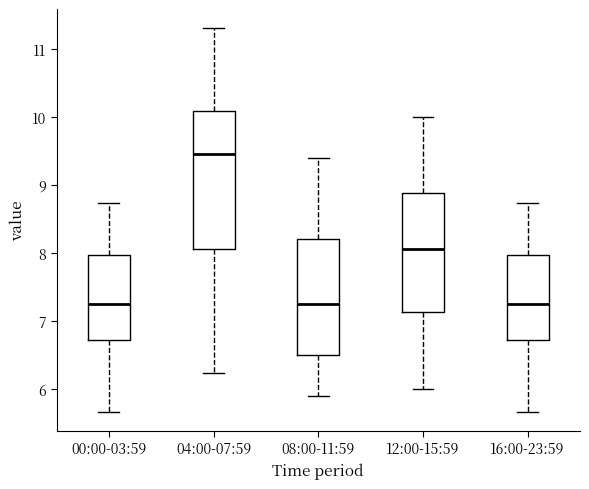

Where is the upper edge of the box for 04:00-07:59 on the y-axis? The values are not printed on the chart, so give them approximately, as read against the axis.

10.1